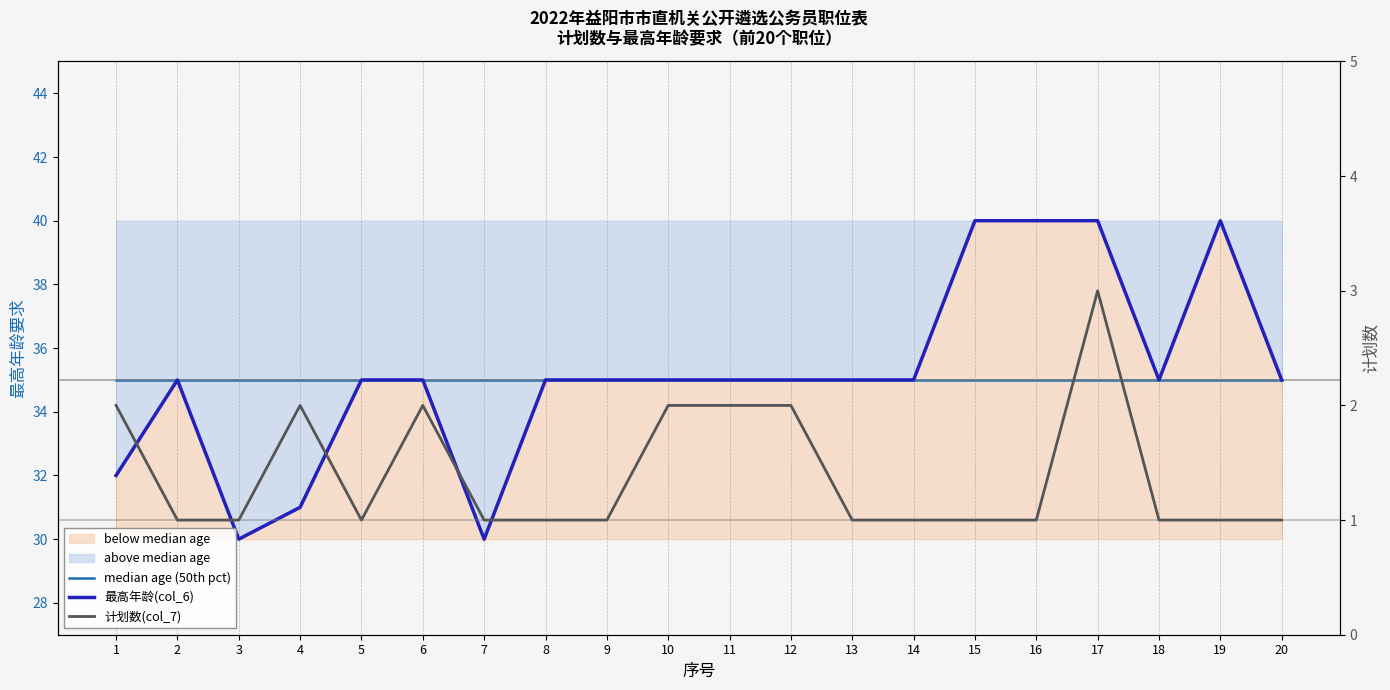

Which category has the lowest value in the 最高年龄(col_6) series?

3